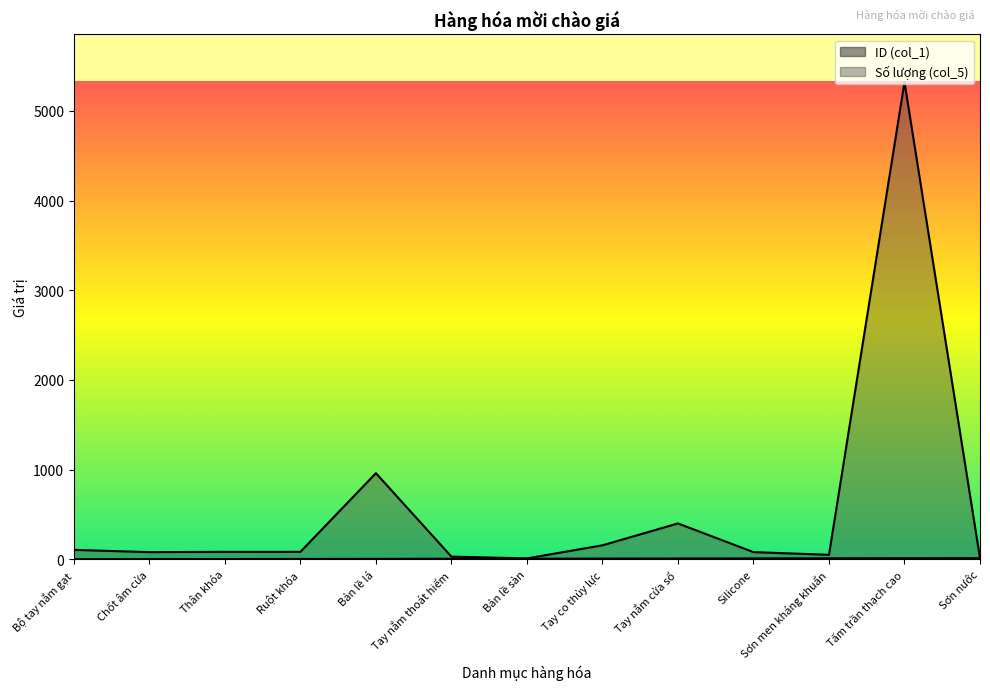

Between which two adjacent categories do Số lượng (col_5) and ID (col_1) first intersect?

Tấm trần thạch cao and Sơn nước